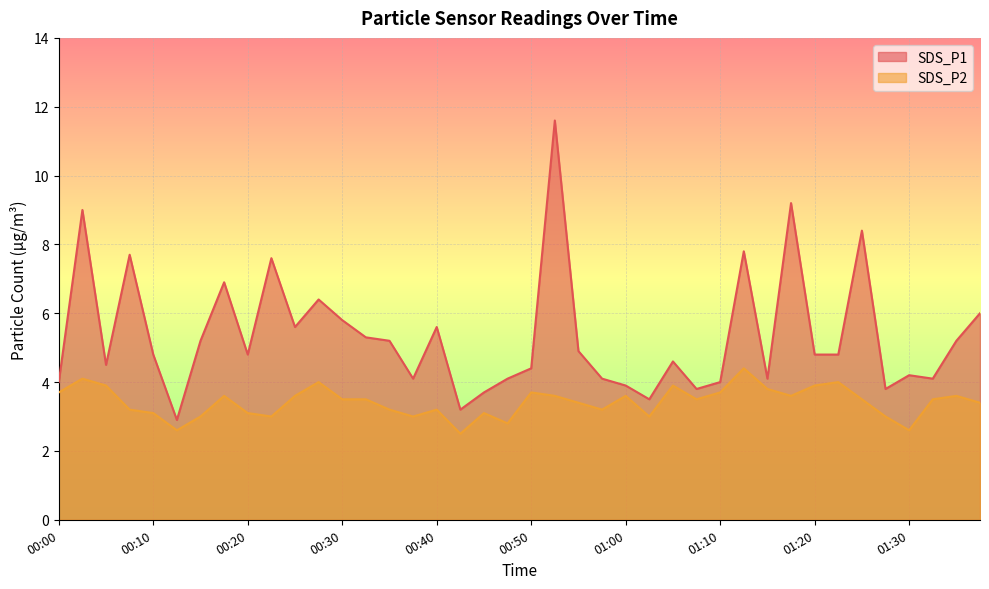

How many data points in SDS_P1 are less than 4?

7